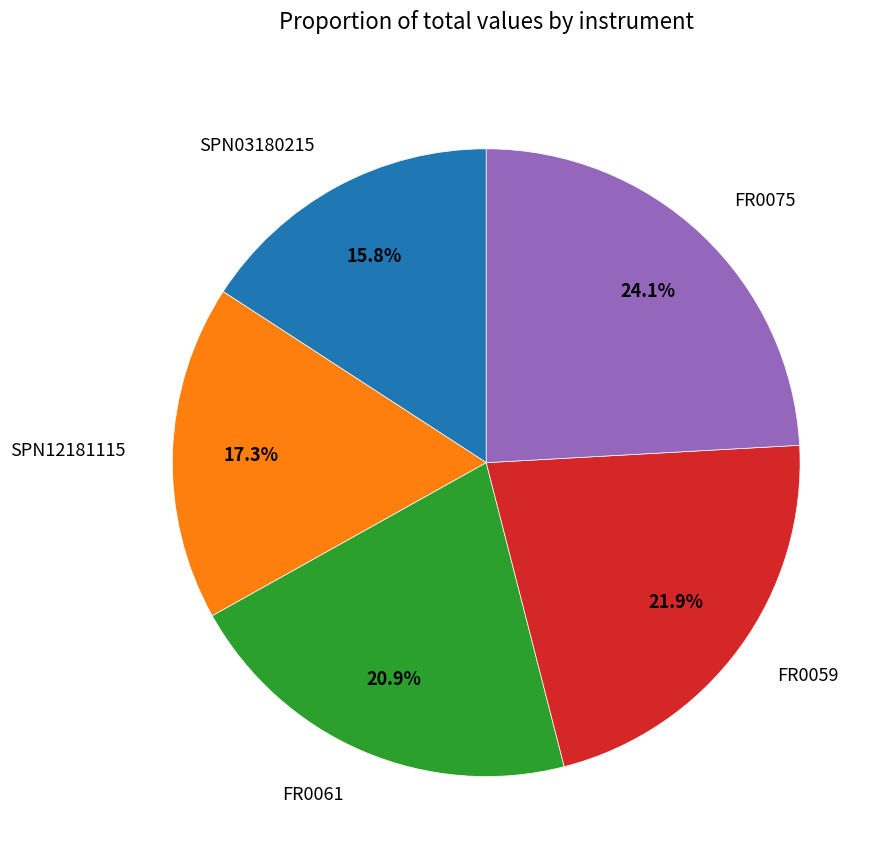

True or false: SPN03180215 accounts for 16% of the total.

True